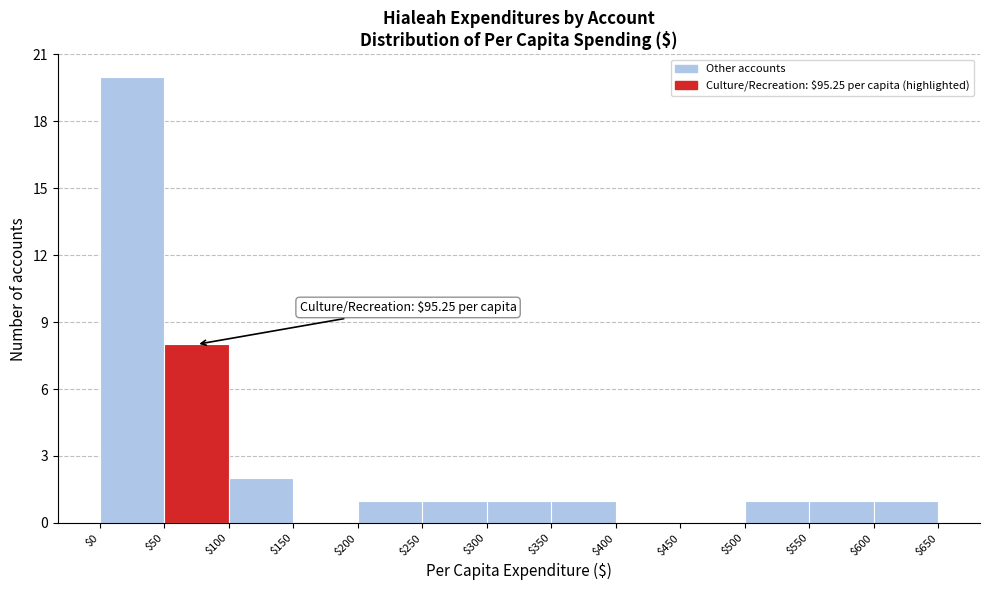

Over which range of the x-axis is the bar tallest?

$0 to $50